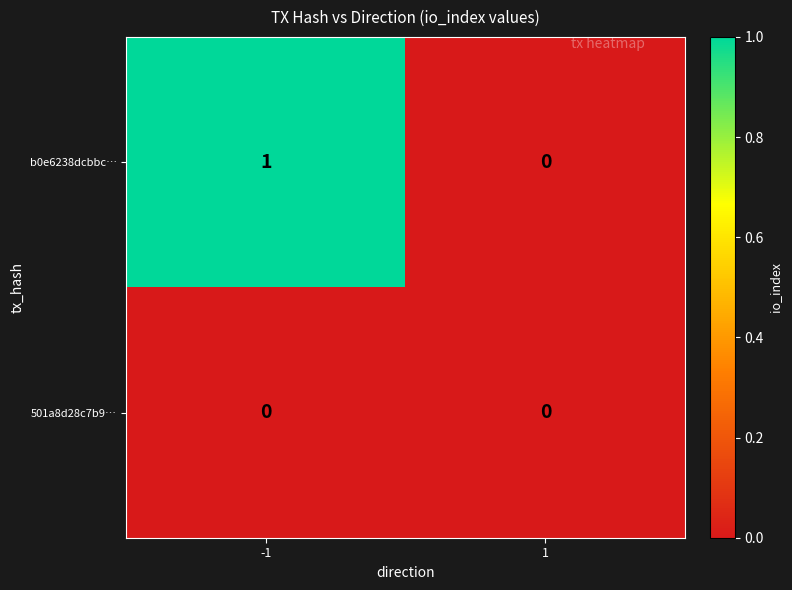

Reading left to right, transcribe all the data shown in this chart.

b0e6238dcbbc…: -1=1	1=0
501a8d28c7b9…: -1=0	1=0